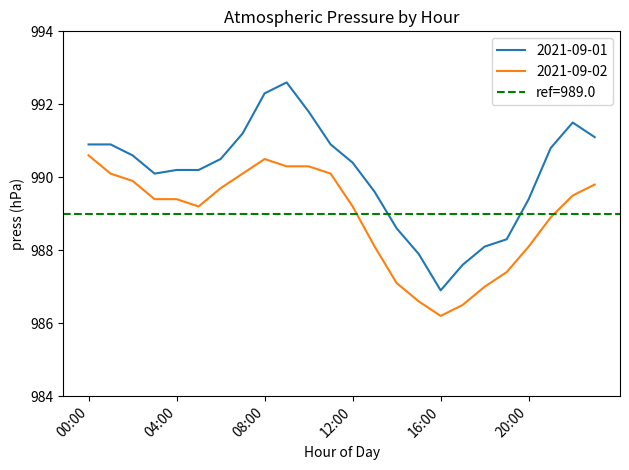

What position from the left is 23:00?

24